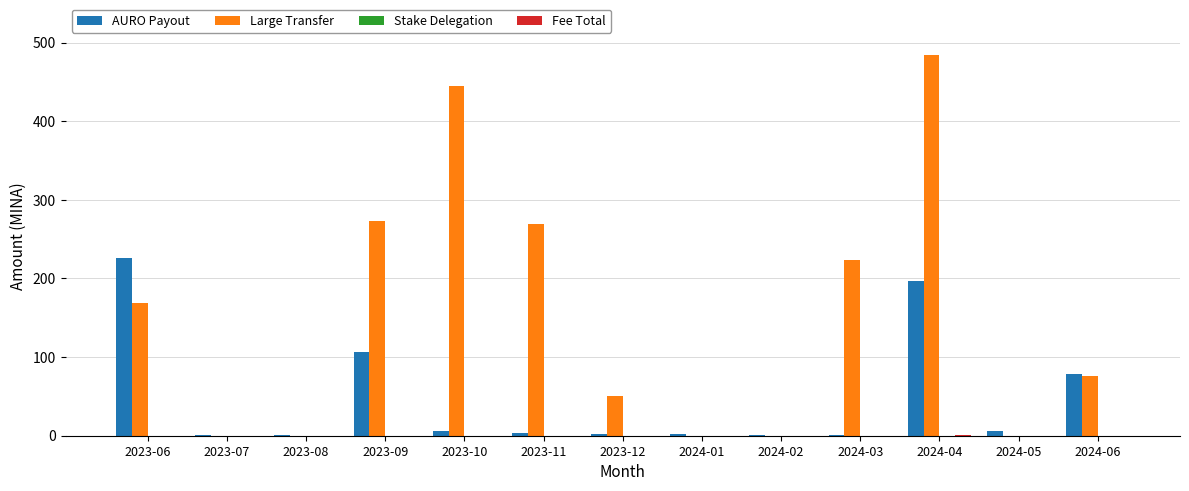

The Large Transfer series shows 470.7 at 2023-11. True or false?

False